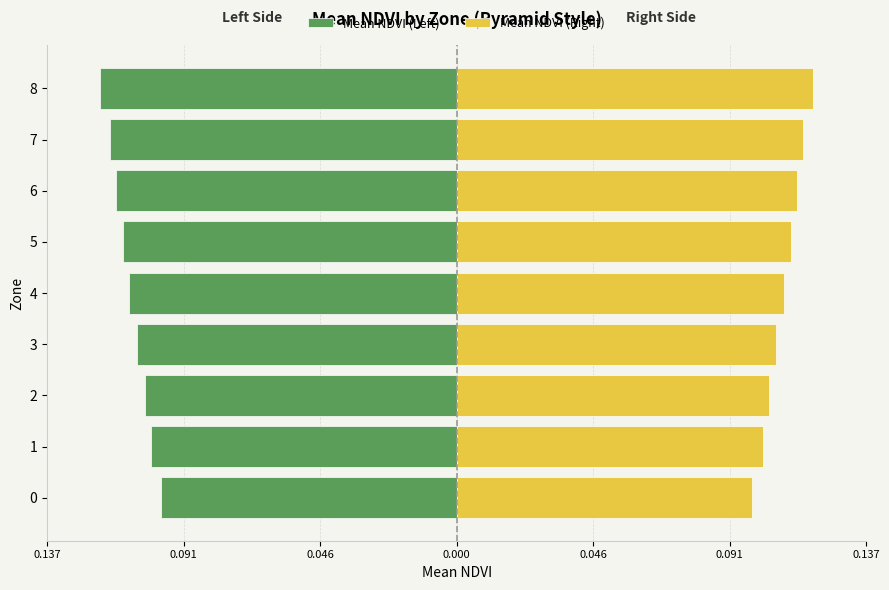

What is the sum of all Mean NDVI (Left) values?

-1.0